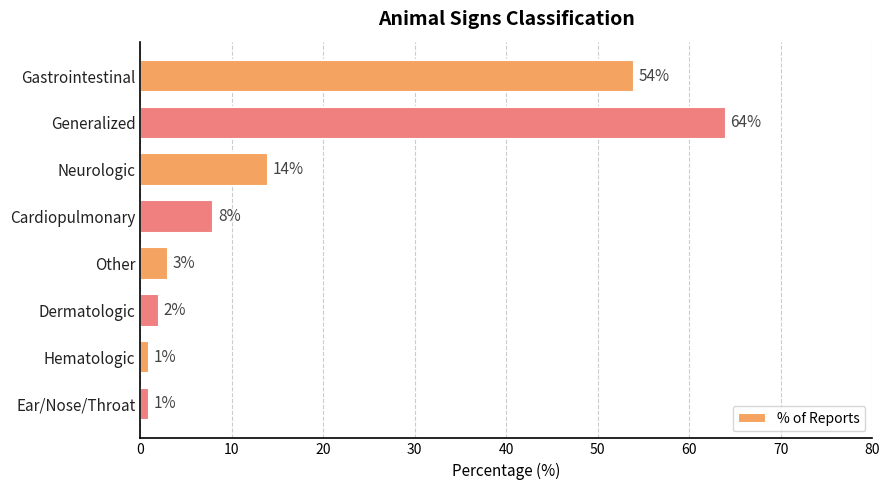

What is the greatest value displayed?

64